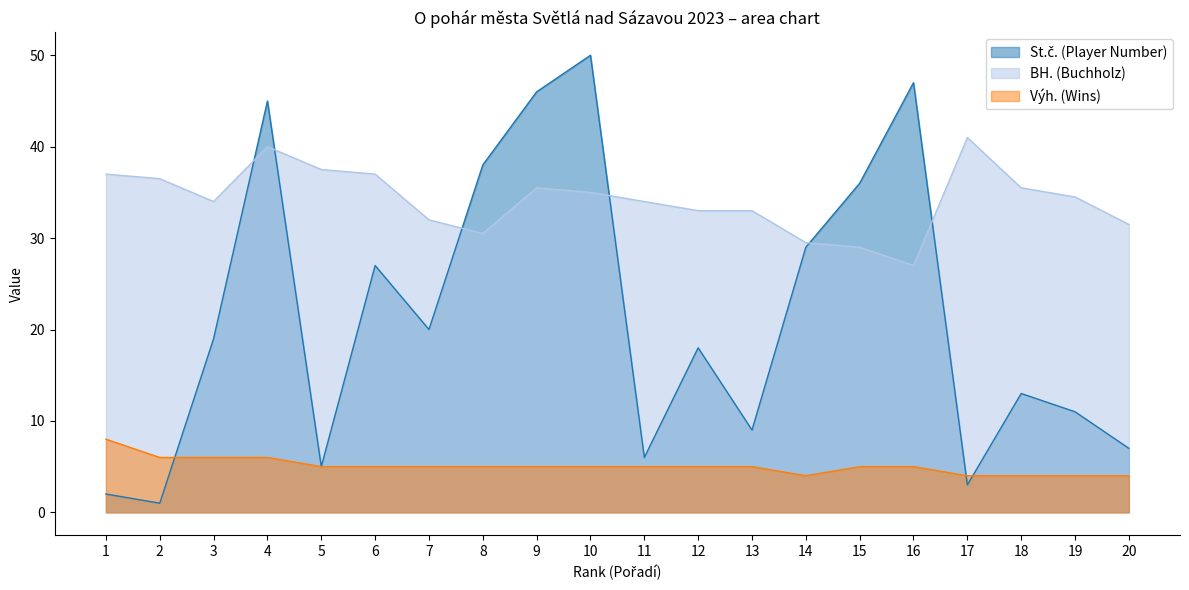

What is the approximate value of St.č. (Player Number) at 9?

46.0